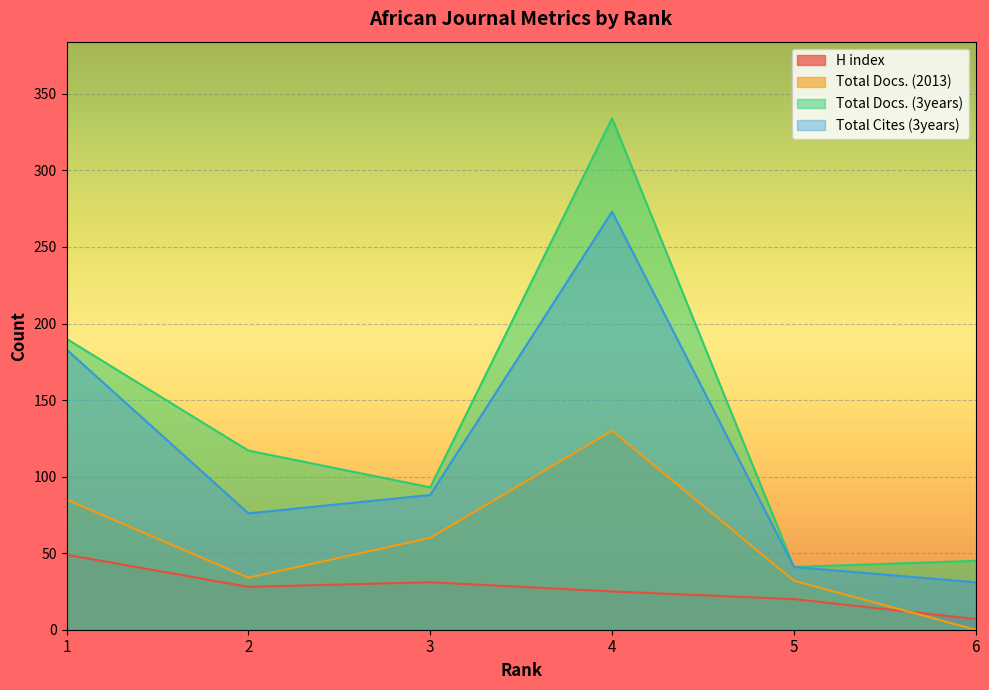

At which label is H index closest to 28?

2